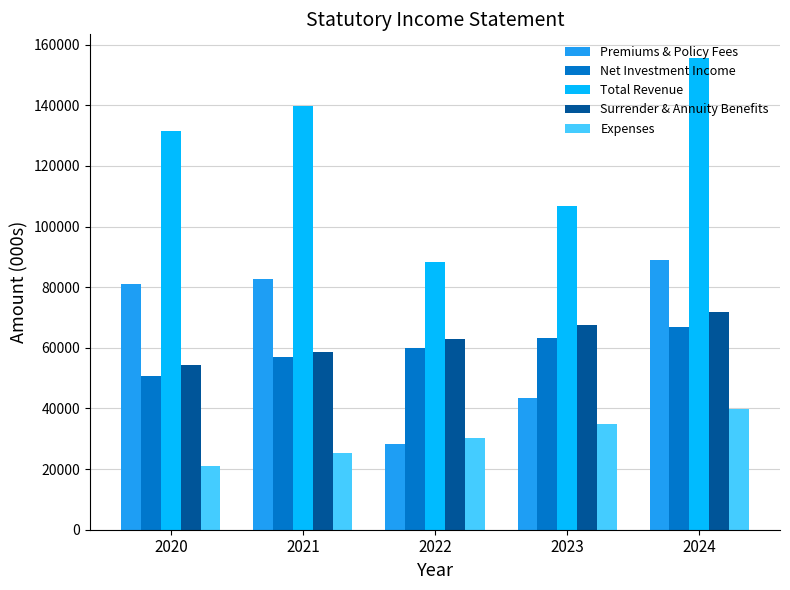

What is the sum of all Premiums & Policy Fees values?

324211.2